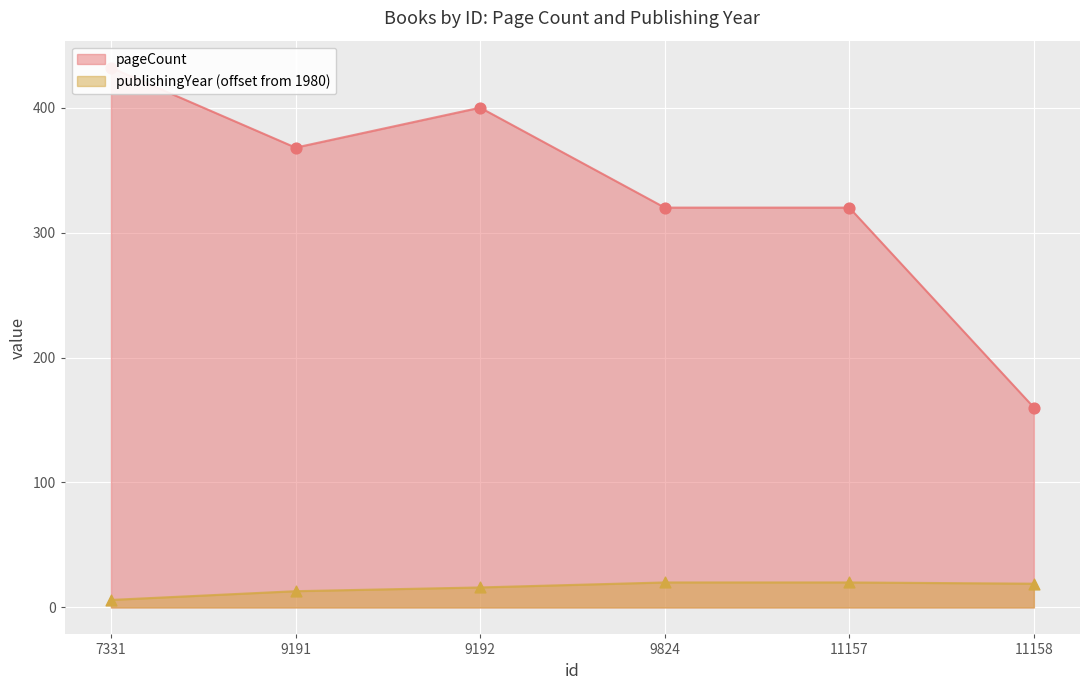

What are all the series names shown in the legend?

pageCount, publishingYear